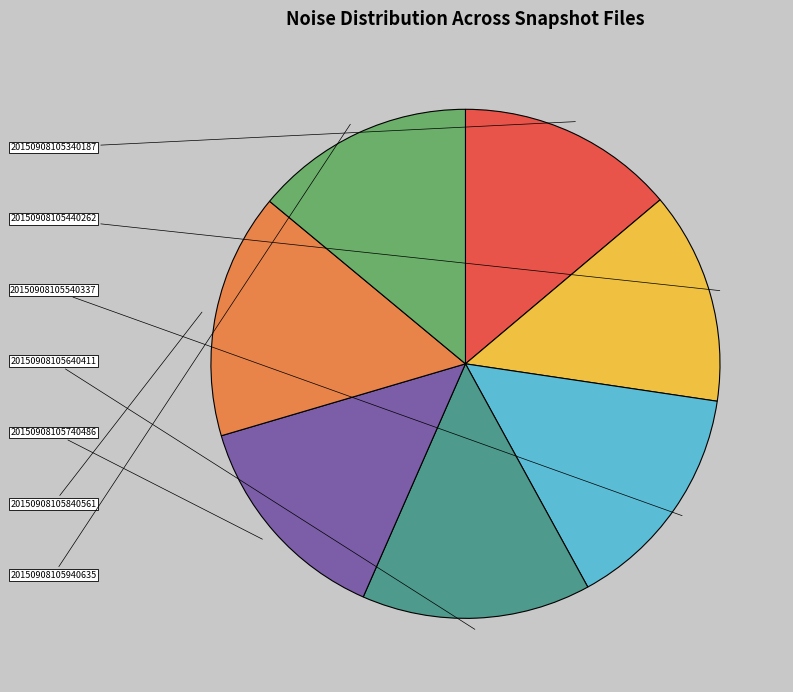

Is there any slice that represents more than half of the pie?

No